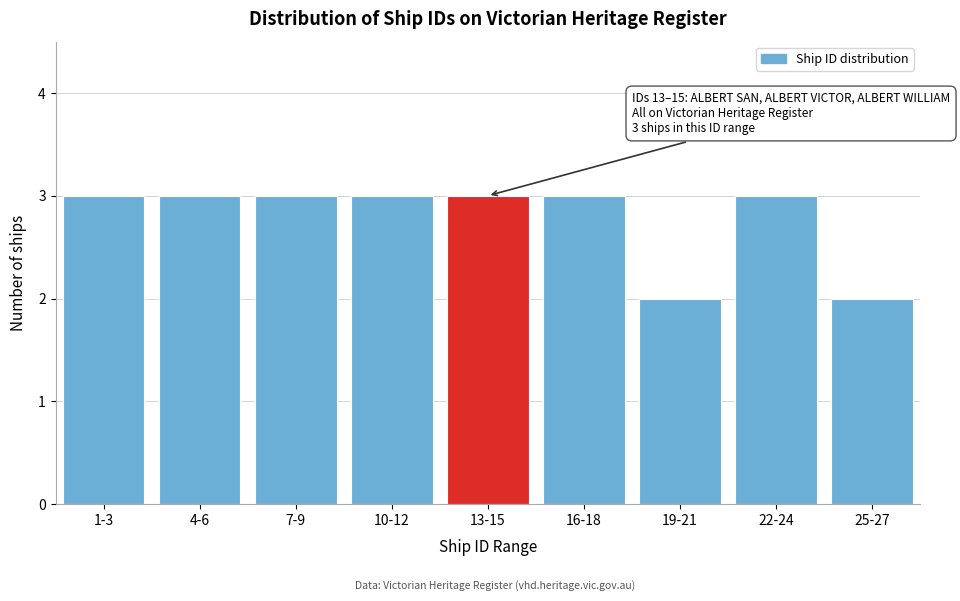

Reading left to right, extract all data points from this chart.

3	3	3	3	3	3	2	3	2